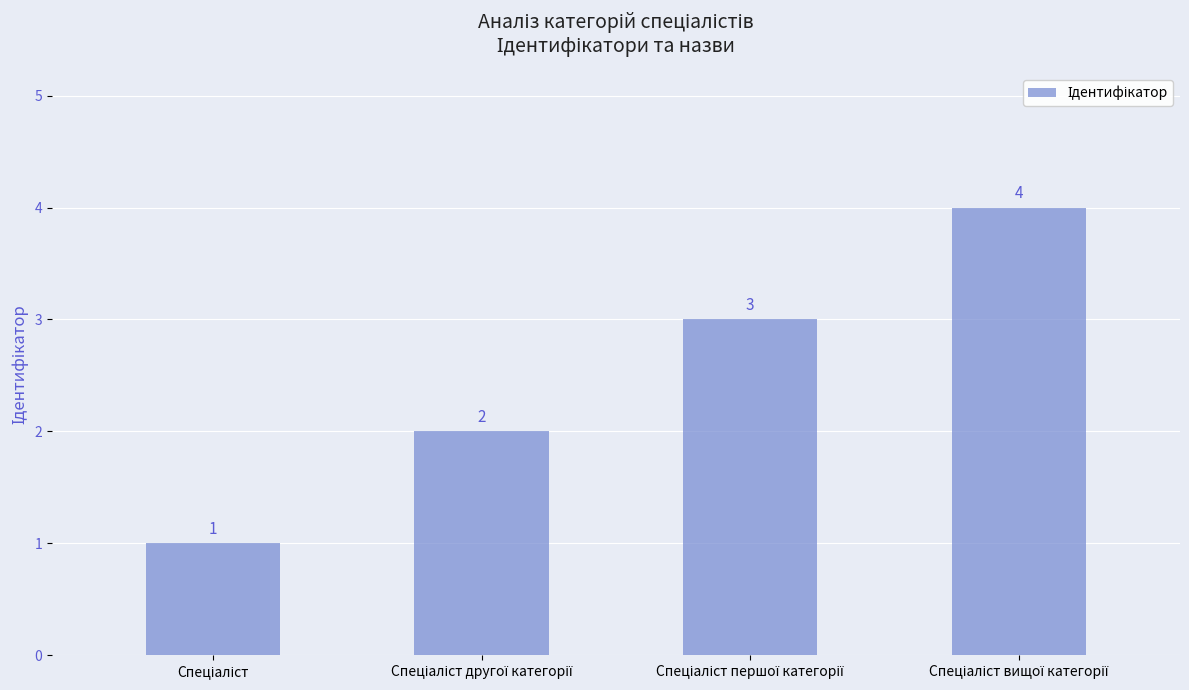

What is the difference between the maximum and minimum values?

3